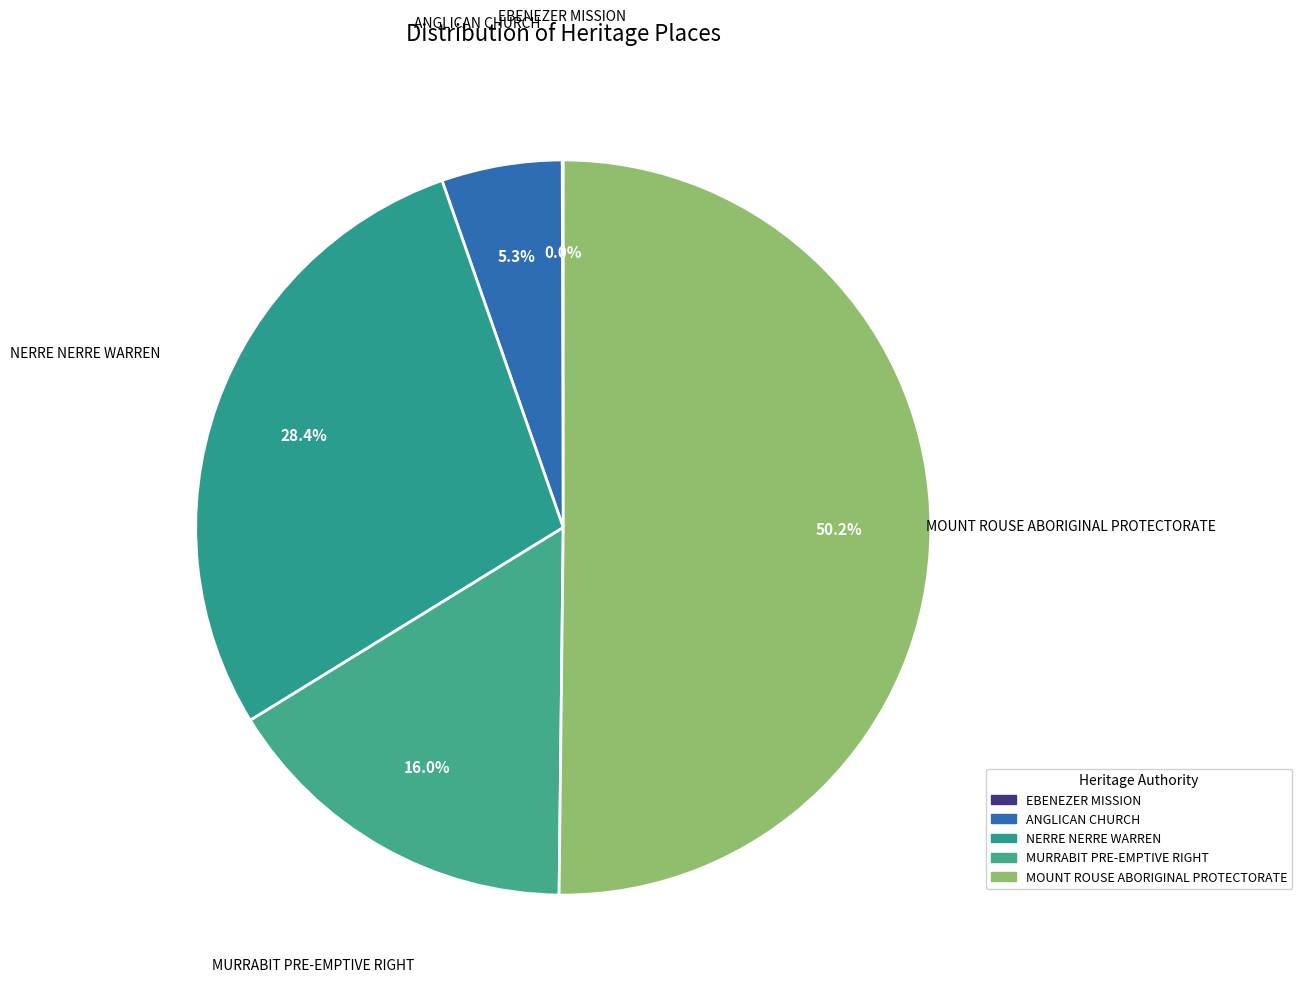

What is the largest slice in the pie chart?

MOUNT ROUSE ABORIGINAL PROTECTORATE